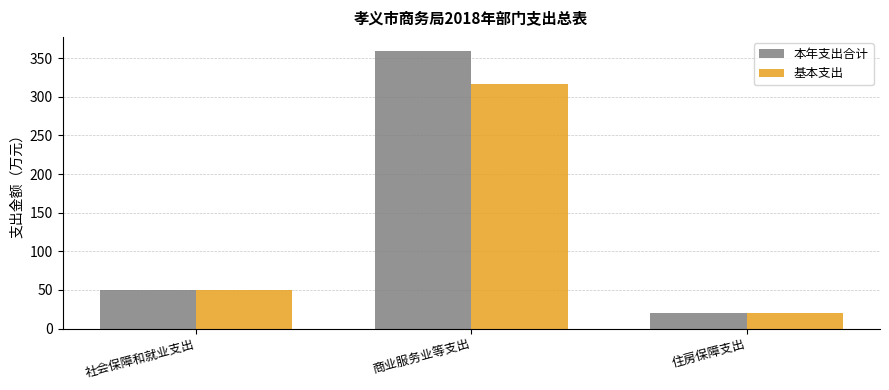

How many series are shown in this chart?

2